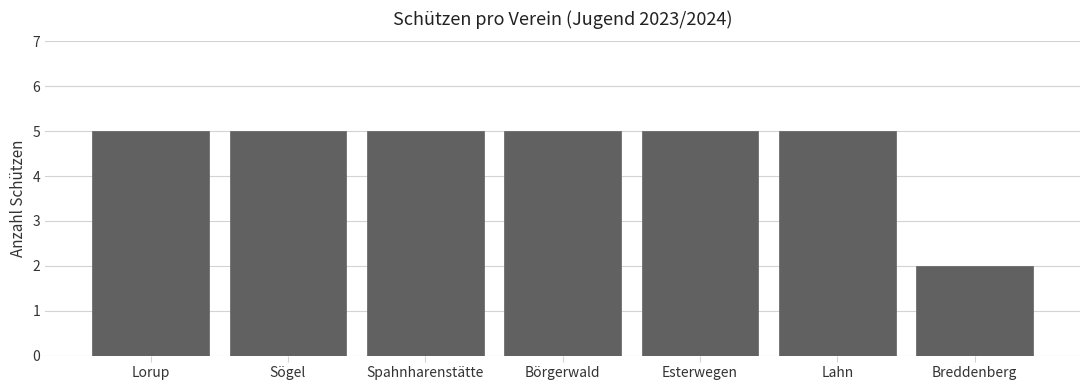

Reading right to left, extract all data points from this chart.

Breddenberg=2	Lahn=5	Esterwegen=5	Börgerwald=5	Spahnharenstätte=5	Sögel=5	Lorup=5